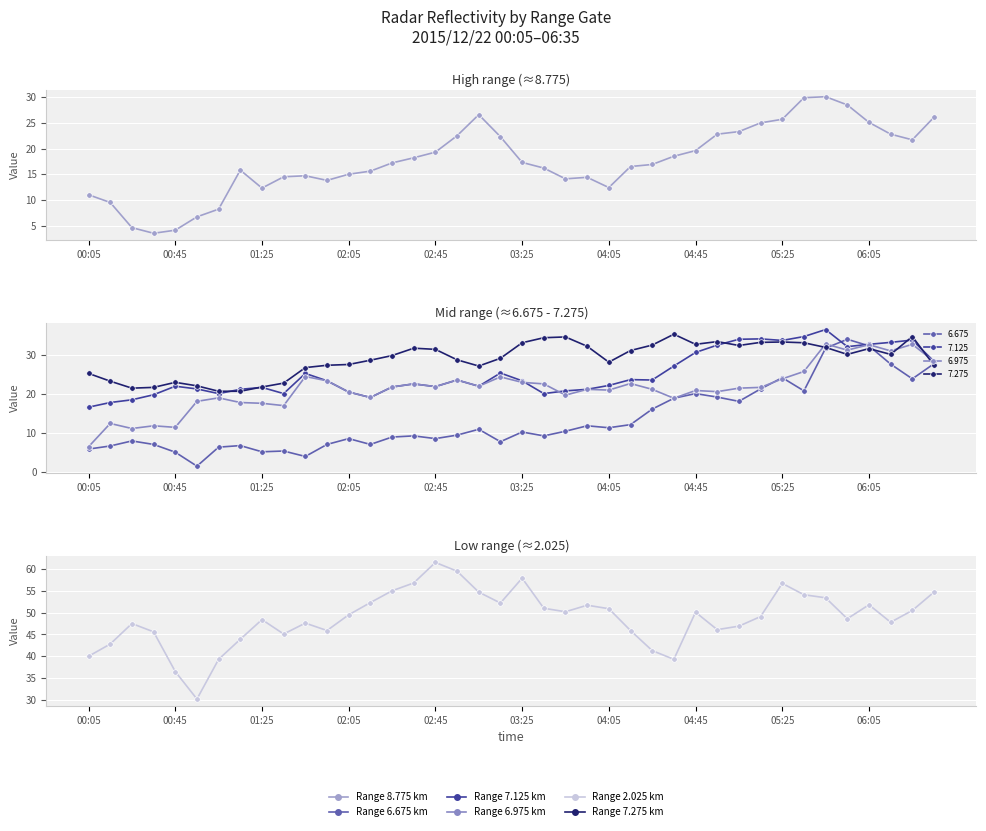

Rank the series at 01:05 from highest to lowest value.

2.025, 7.275, 7.125, 6.975, 8.775, 6.675